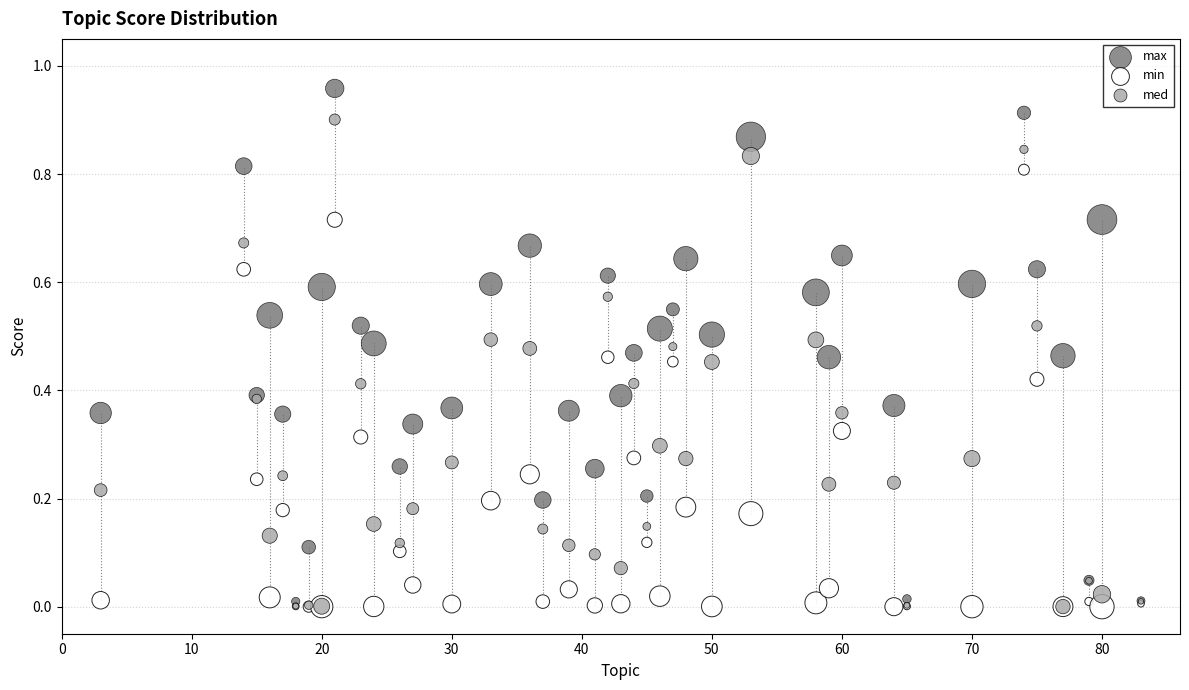

What are all the series names shown in the legend?

max, min, med